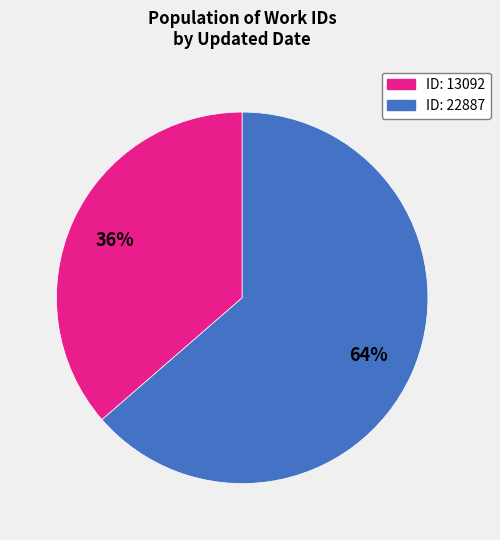

How many slices are in this pie chart?

2